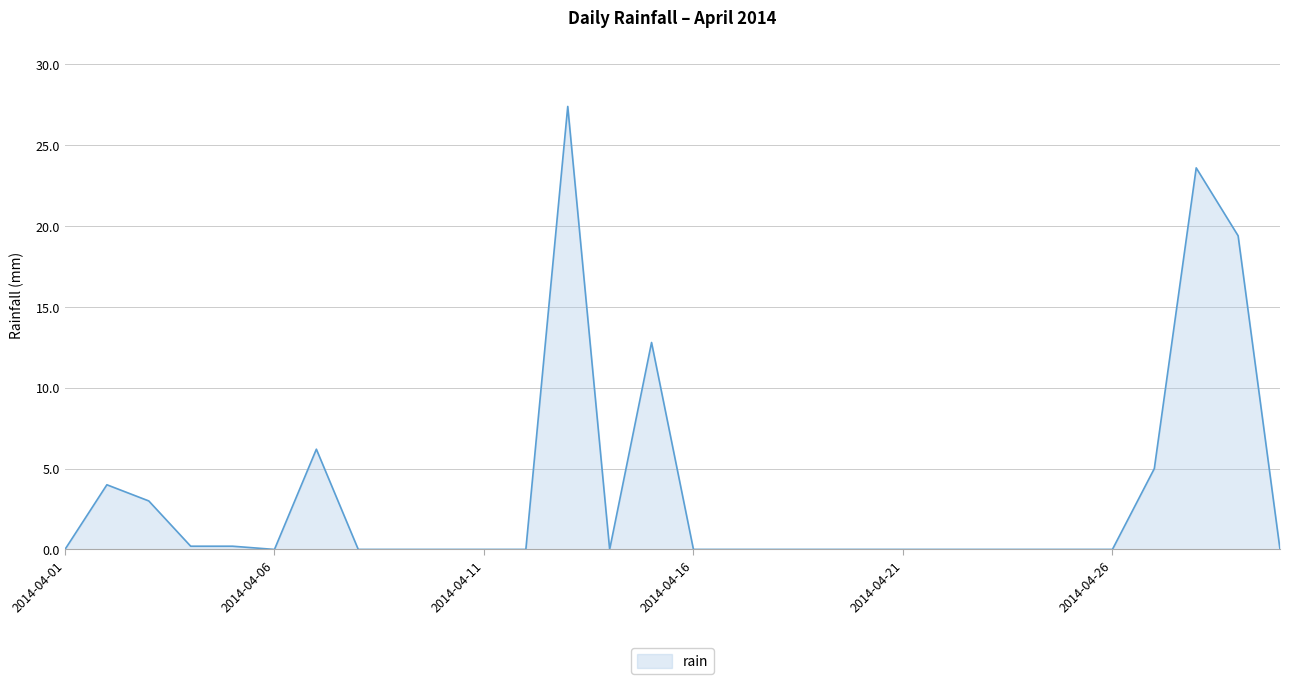

What is the maximum value shown in the chart?

27.4